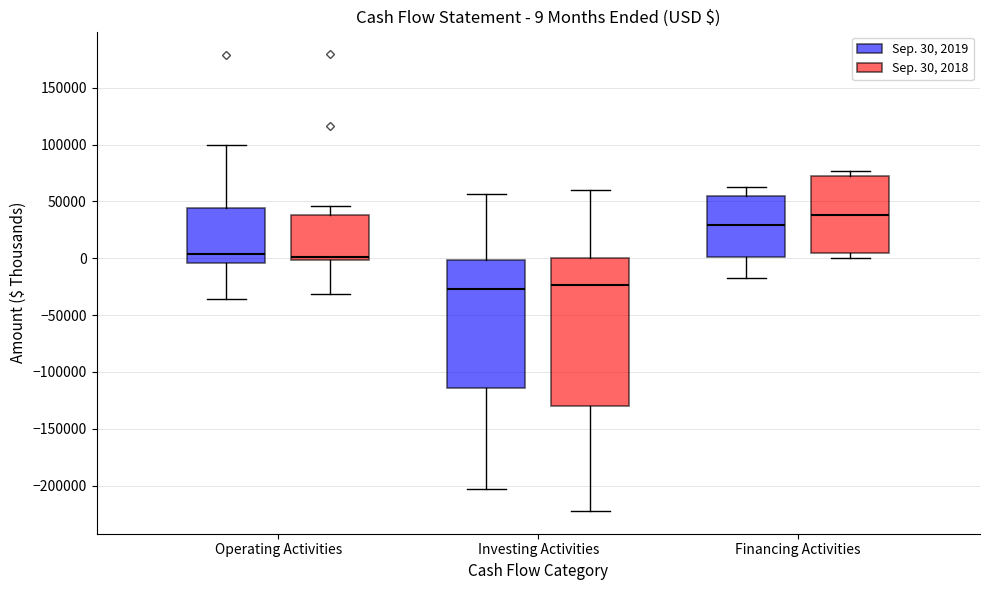

Which box's median line is the highest?

Financing Activities (Sep. 30, 2018)